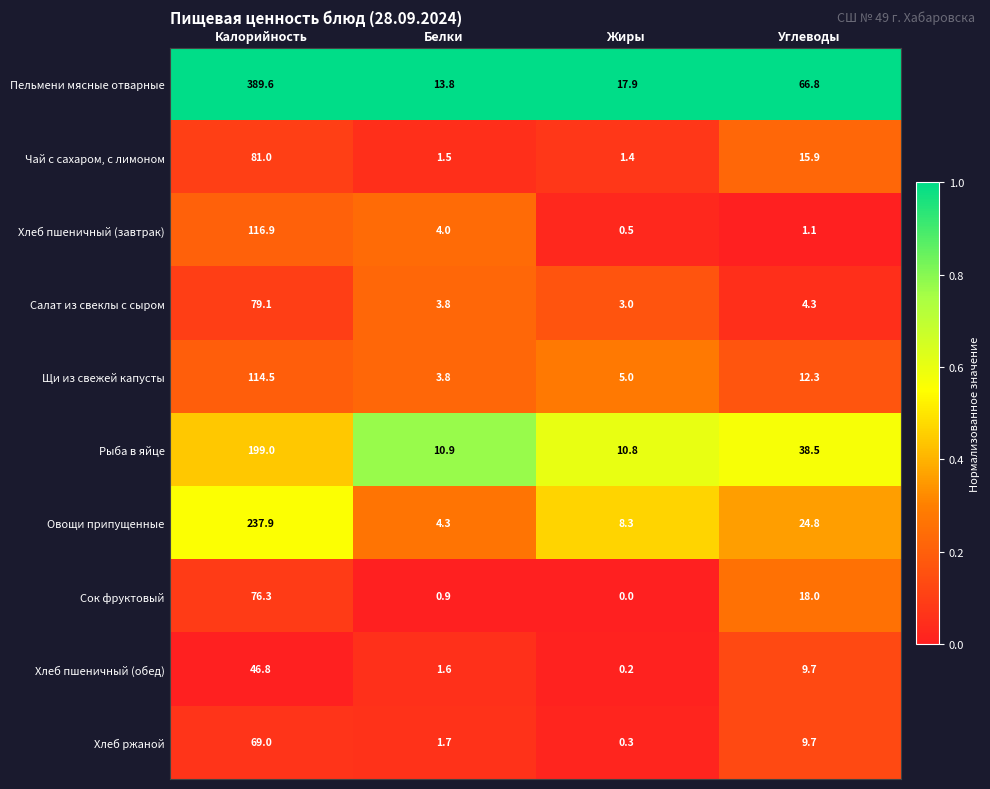

What is the total value across all series at Белки?

46.3